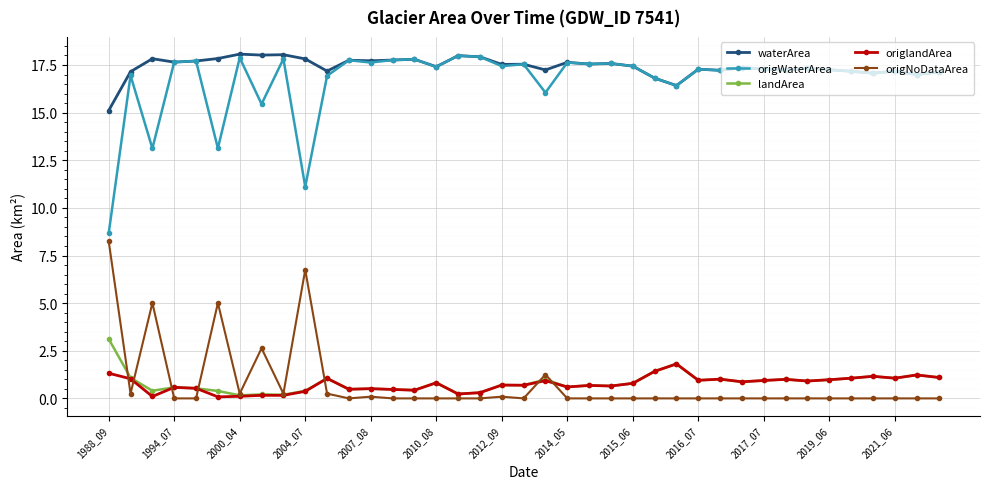

What is the highest value of the landArea series?

3.1